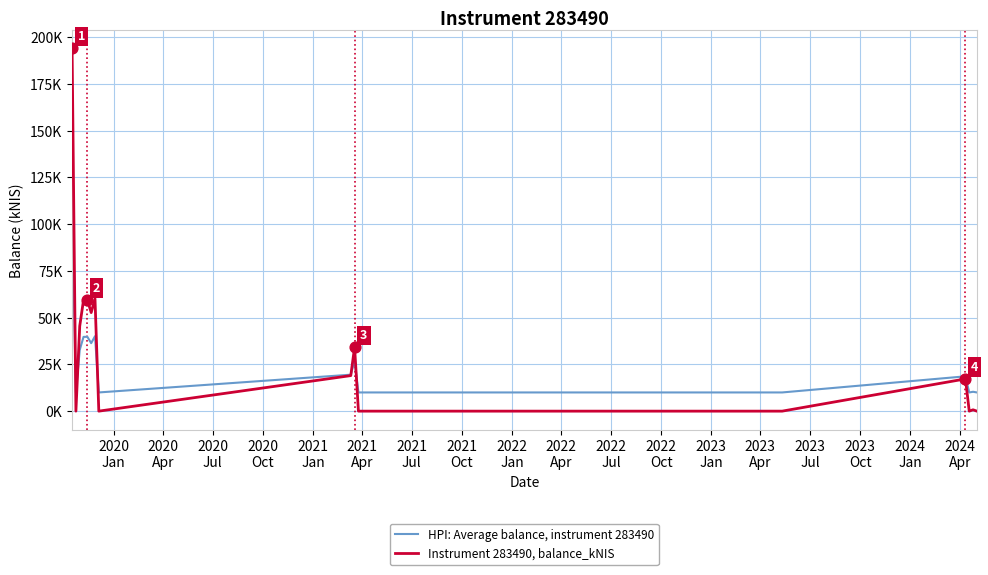

Is this an area chart (filled region under the line)?

No